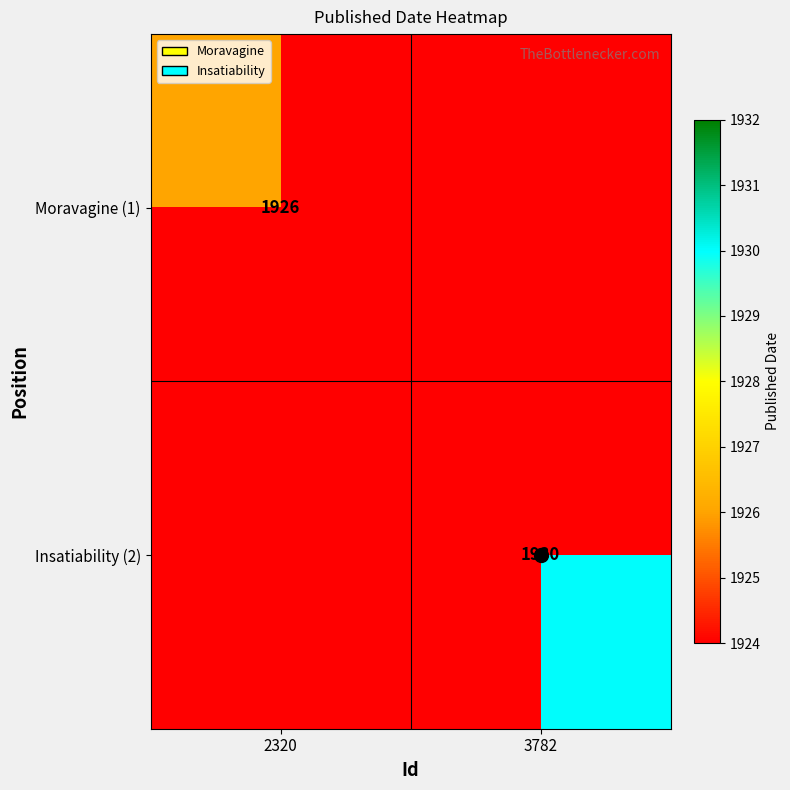

Which category has the highest value in the Moravagine (1) series?

2320